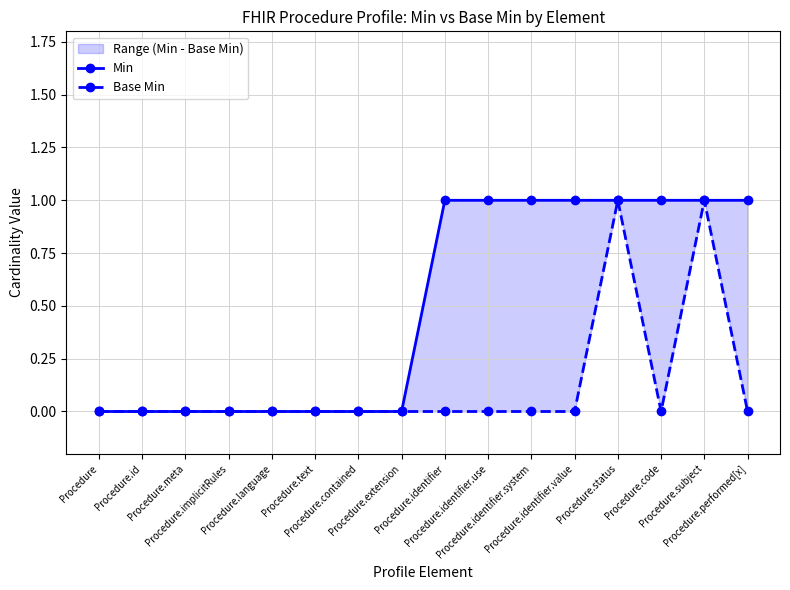

Rank the categories by Min value from highest to lowest.

Procedure.identifier, Procedure.identifier.use, Procedure.identifier.system, Procedure.identifier.value, Procedure.status, Procedure.code, Procedure.subject, Procedure.performed[x], Procedure, Procedure.id, Procedure.meta, Procedure.implicitRules, Procedure.language, Procedure.text, Procedure.contained, Procedure.extension